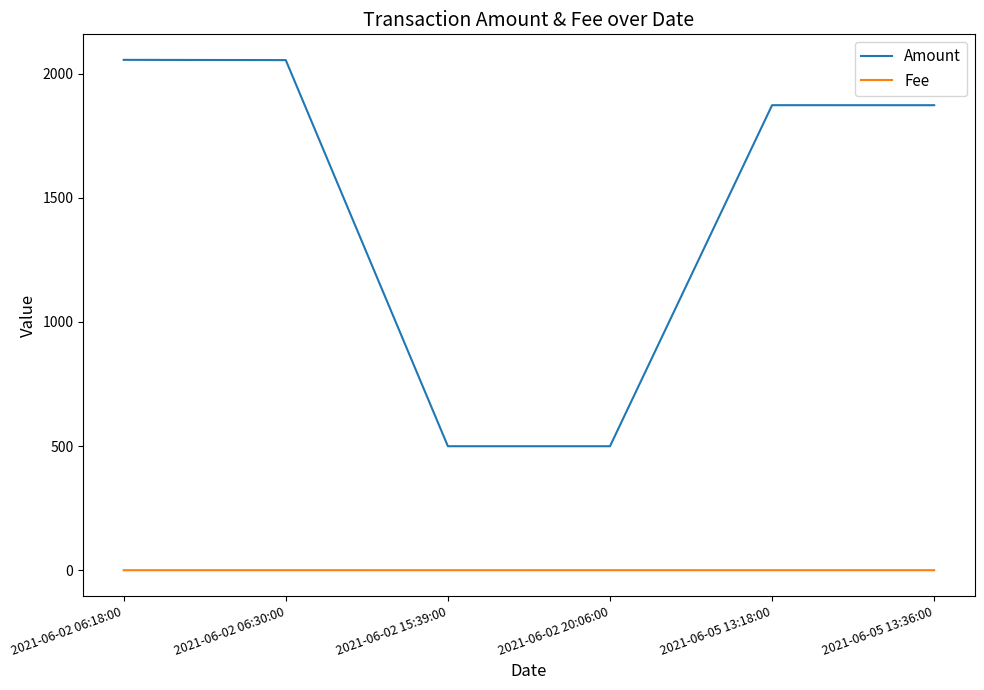

True or false: Fee and Amount cross at least once.

False